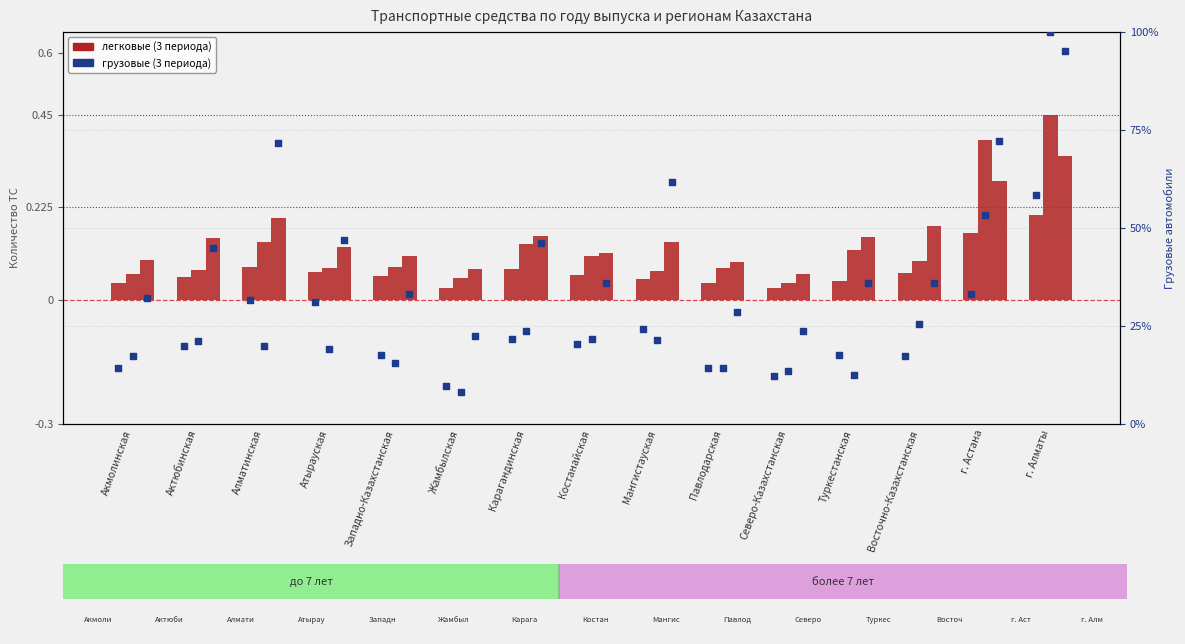

At how many categories does at least one series exceed 31?

12